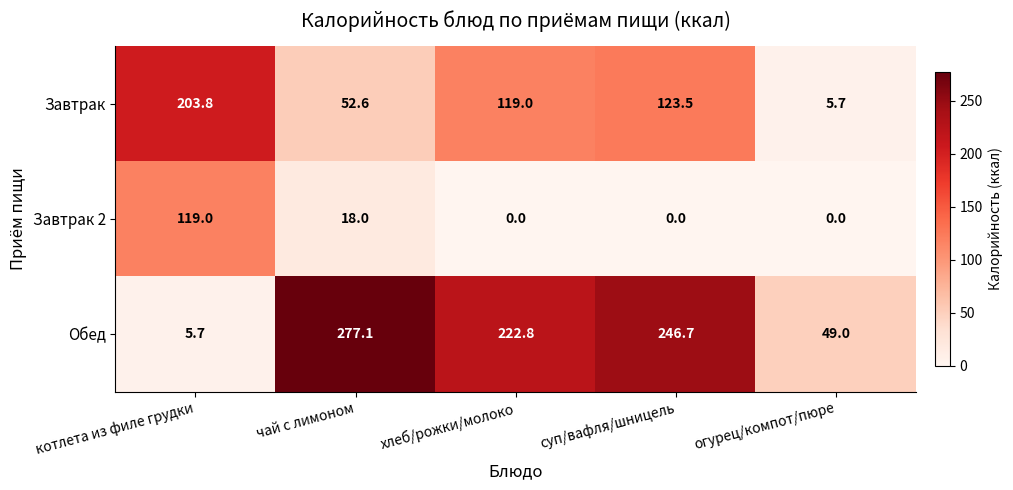

Which series has the largest total across all categories?

Обед